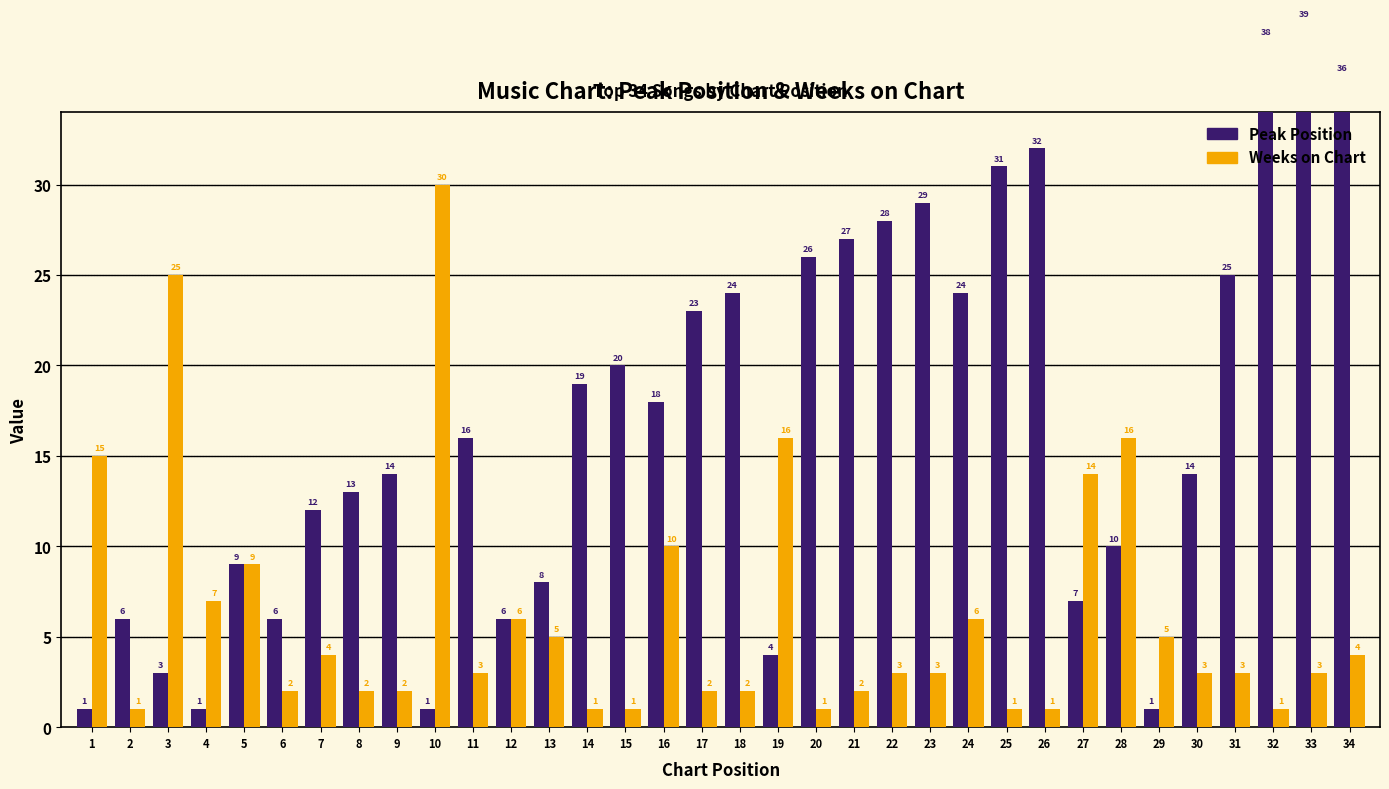

What is the sum of the Peak Position values at 16 and 33?

57